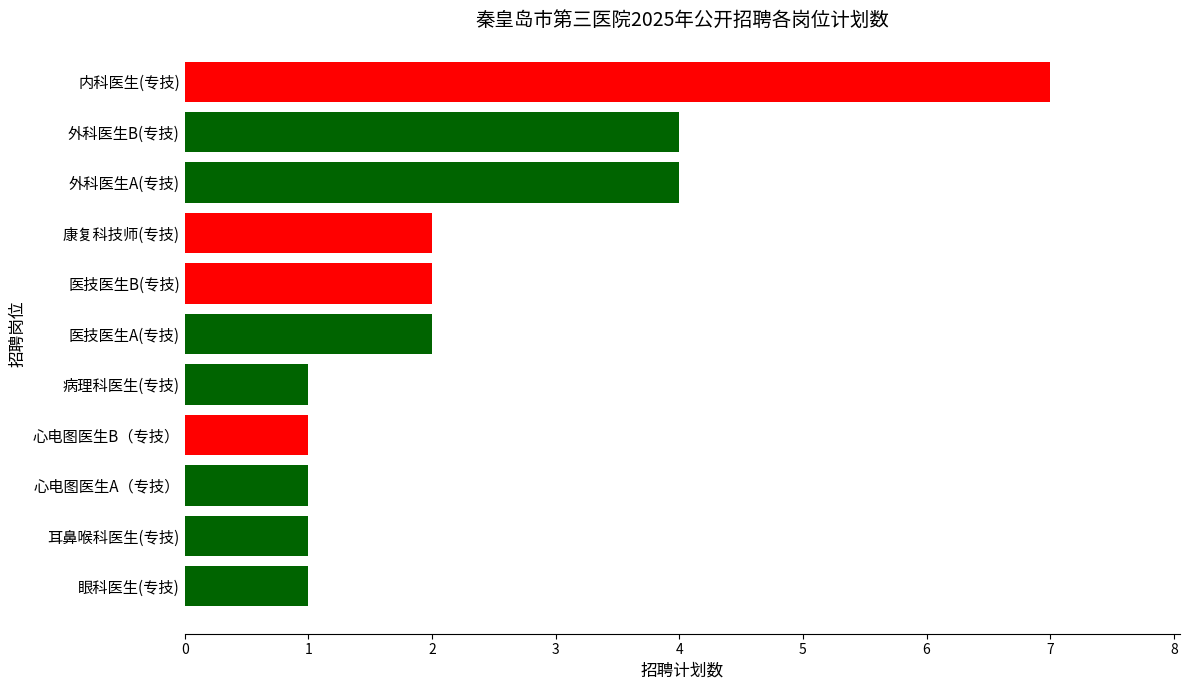

The chart shows a value of 2 at 病理科医生(专技). True or false?

False